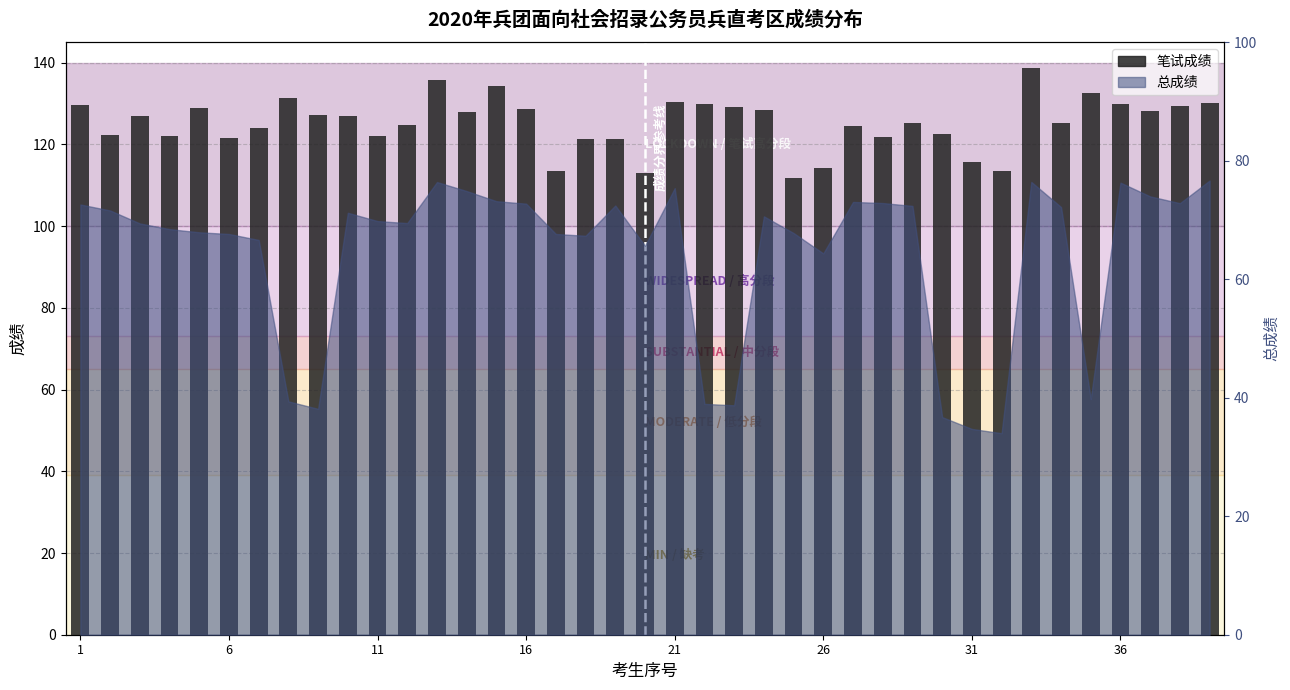

The chart shows a value of 174.7 at 1. True or false?

False